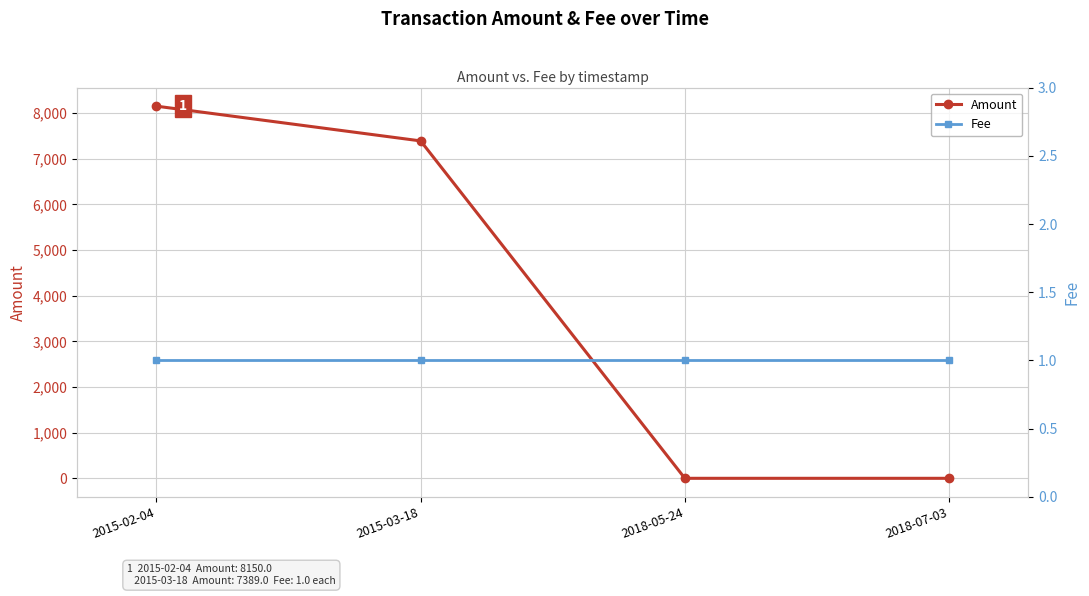

At which label does Amount reach its minimum?

2018-05-24